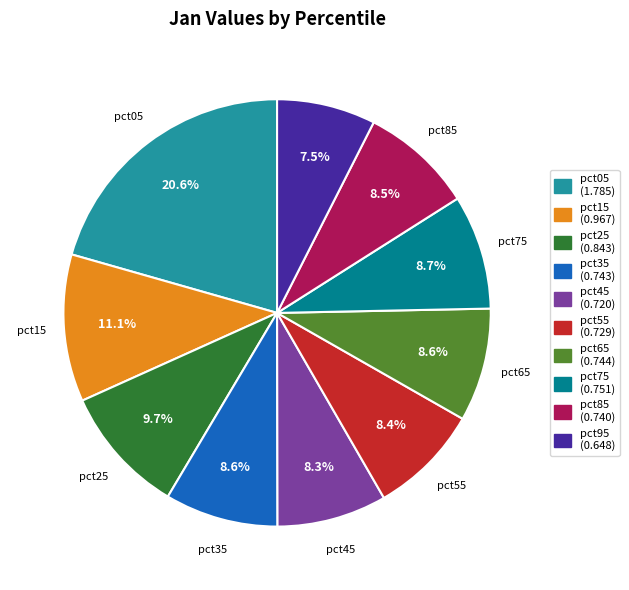

Which category has the biggest portion of the pie?

pct05